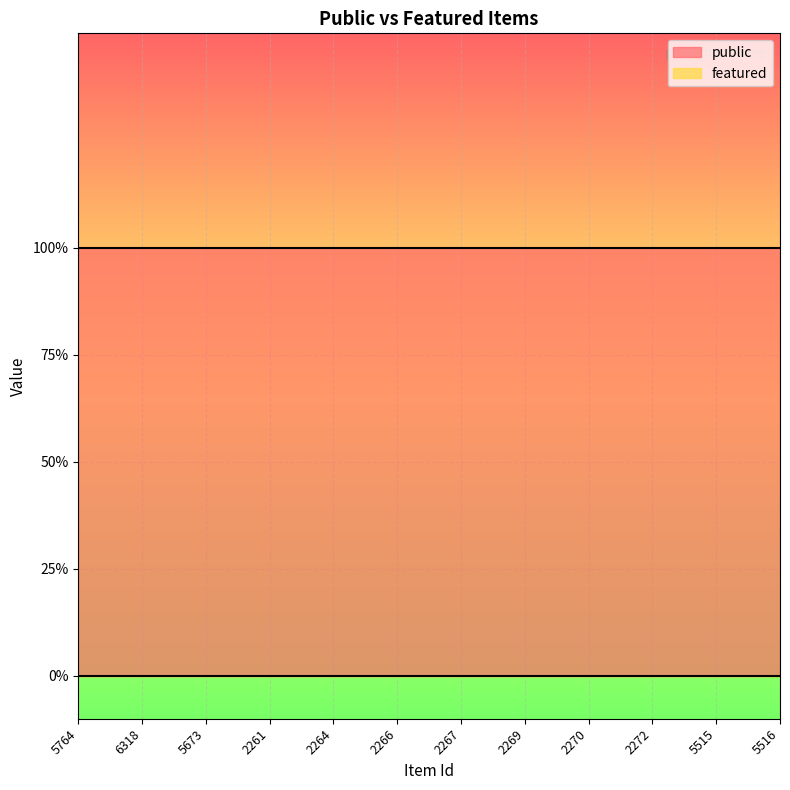

What are all the series names shown in the legend?

public, featured